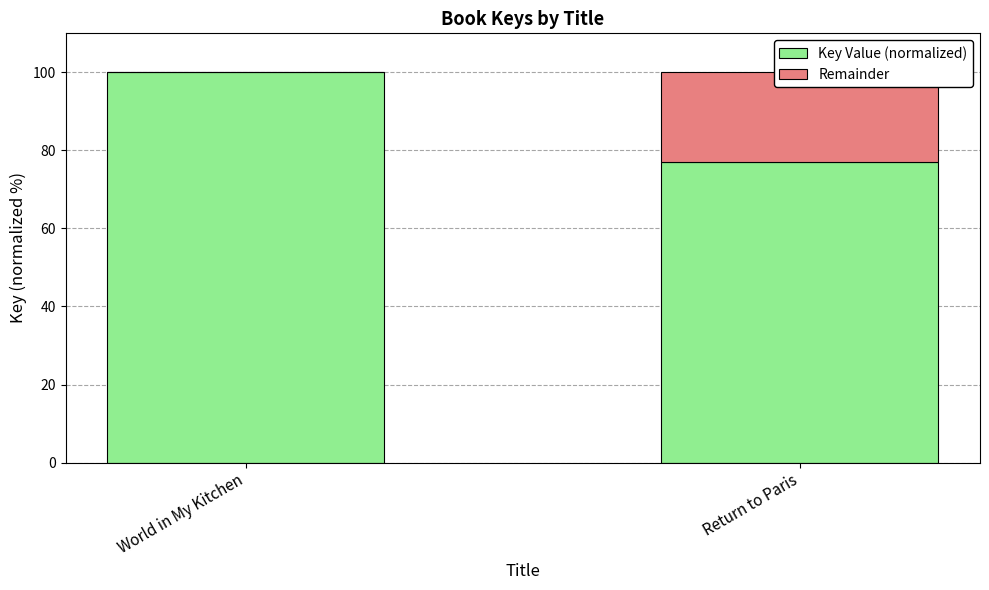

Reading left to right, what are all the values shown in this chart?

Key Value (normalized): 100.0	77.0
Remainder: 0.0	23.0